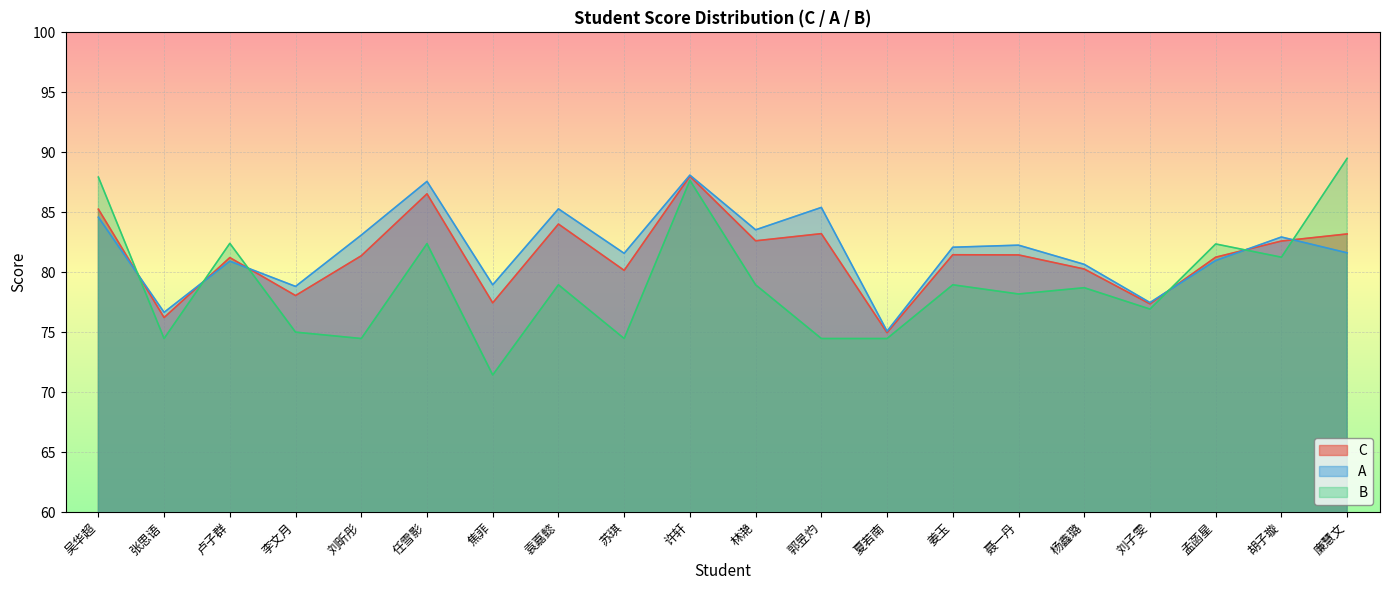

What is the difference between the second highest and minimum values in the B series?

16.5